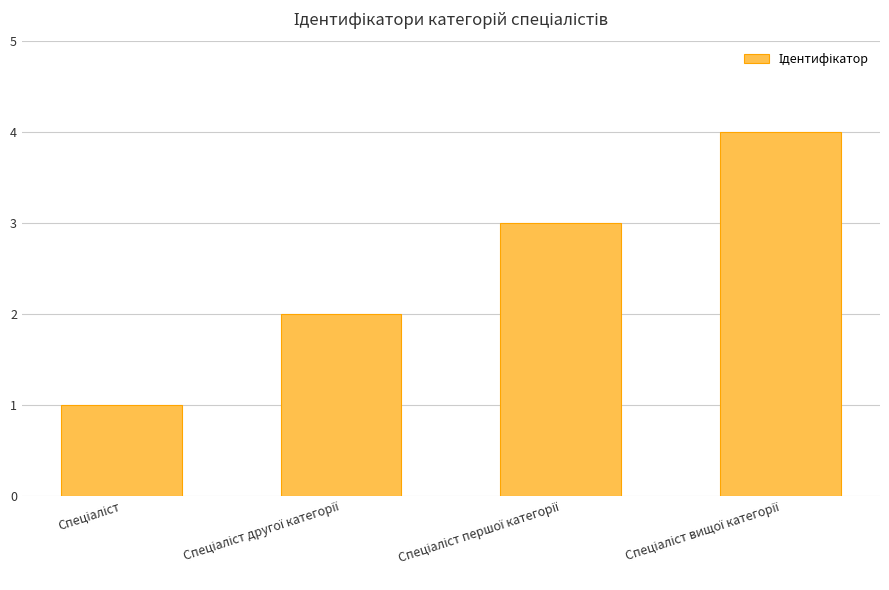

What is the maximum value shown in the chart?

4